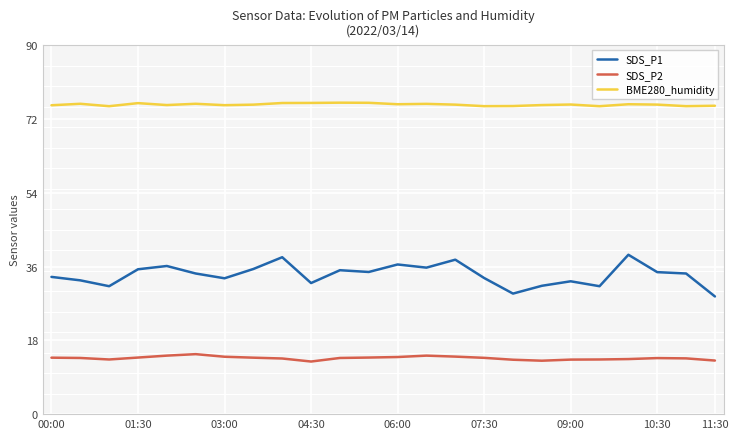

True or false: SDS_P1 has more than 0 interior local peaks.

True